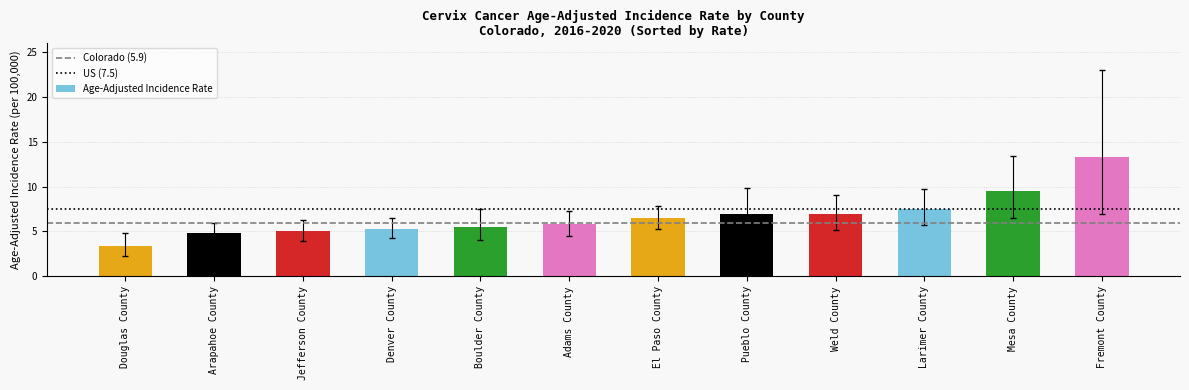

Where is the data nearest to the value 8?

Larimer County